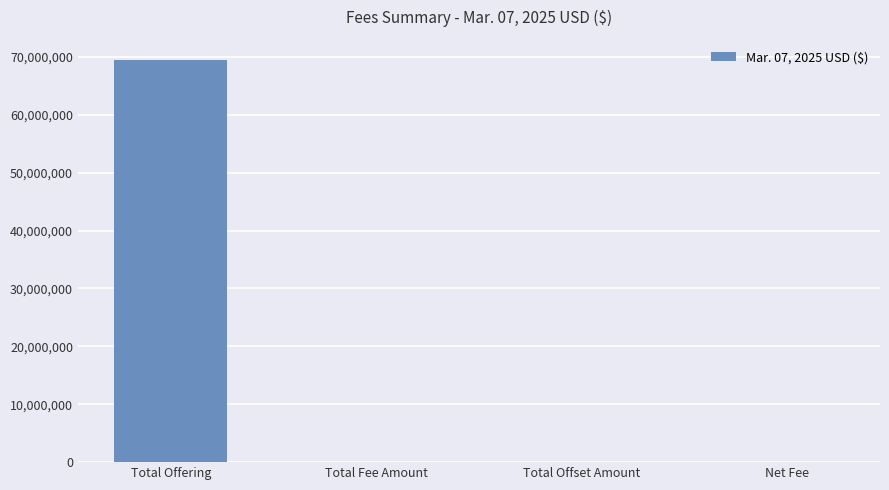

Between Total Offering and Total Fee Amount, which is larger?

Total Offering